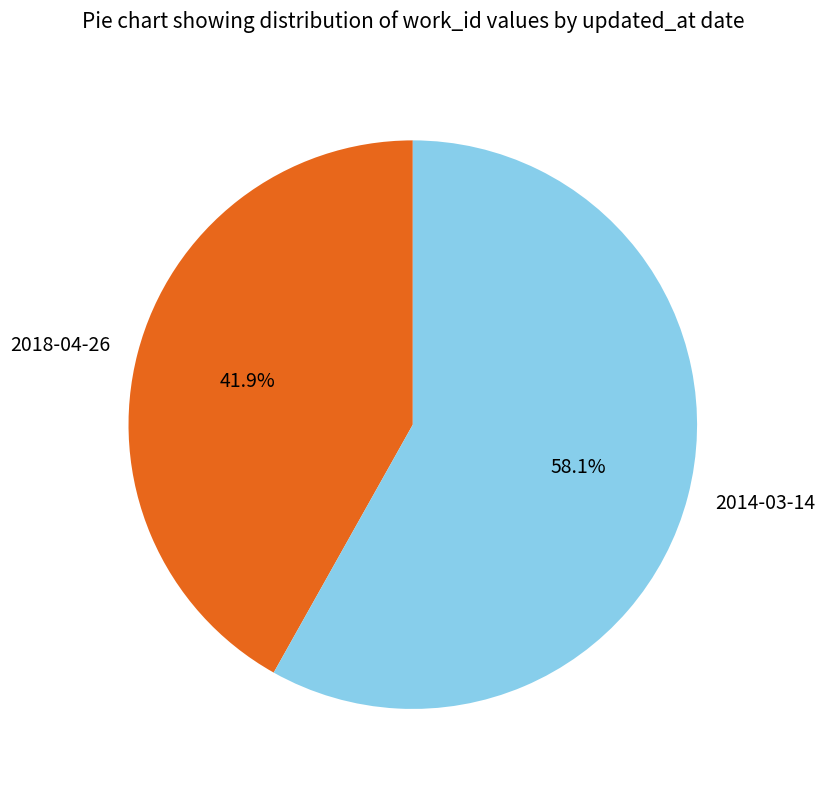

To the nearest percent, what is the difference between the 2014-03-14 and 2018-04-26 slice percentages?

16%